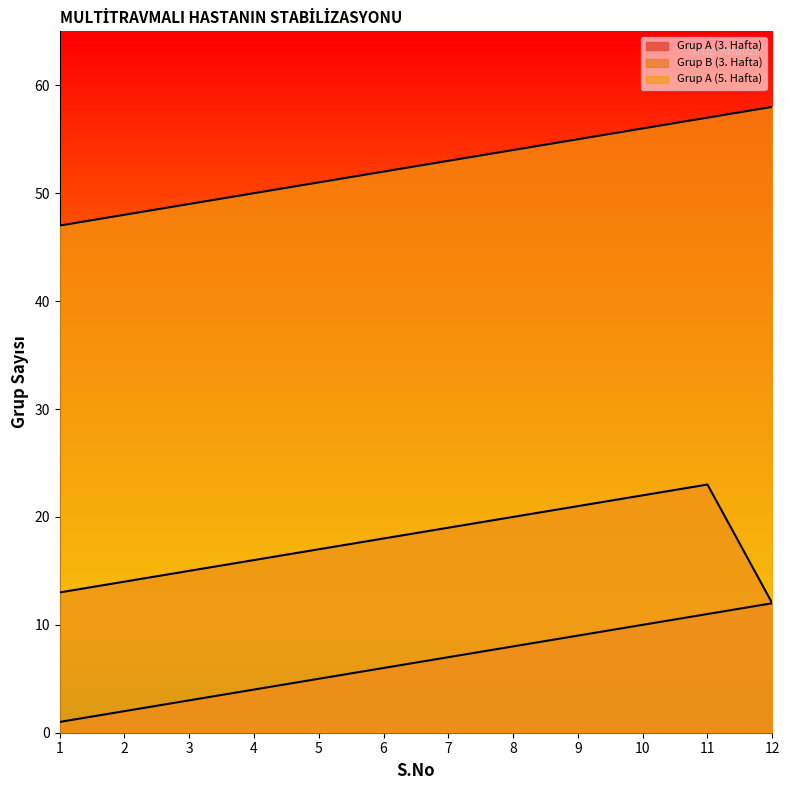

Read the Grup B (3. Hafta) value at 9, to the nearest 5.

20